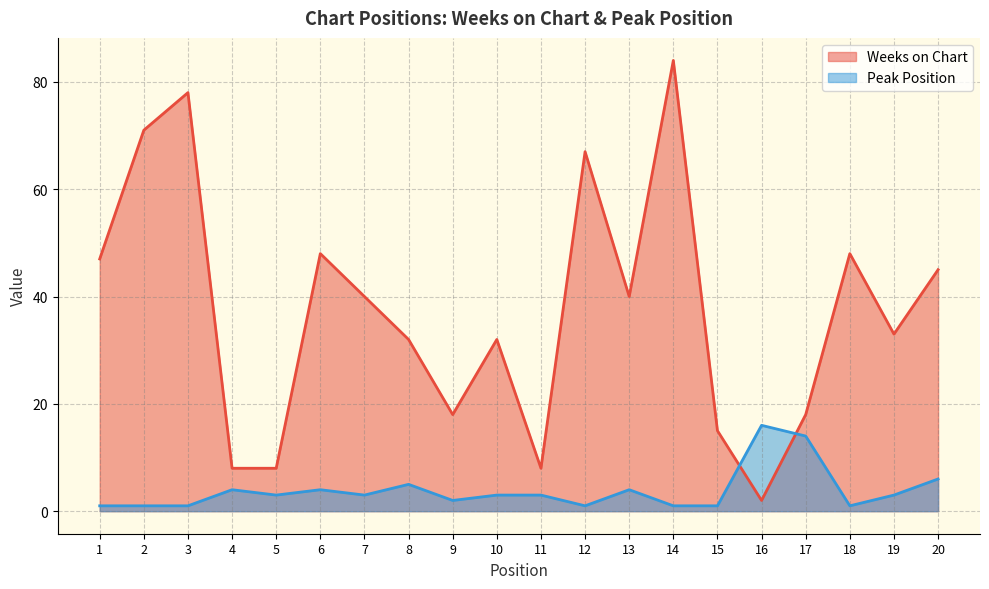

Read the Weeks on Chart value at 15.

15